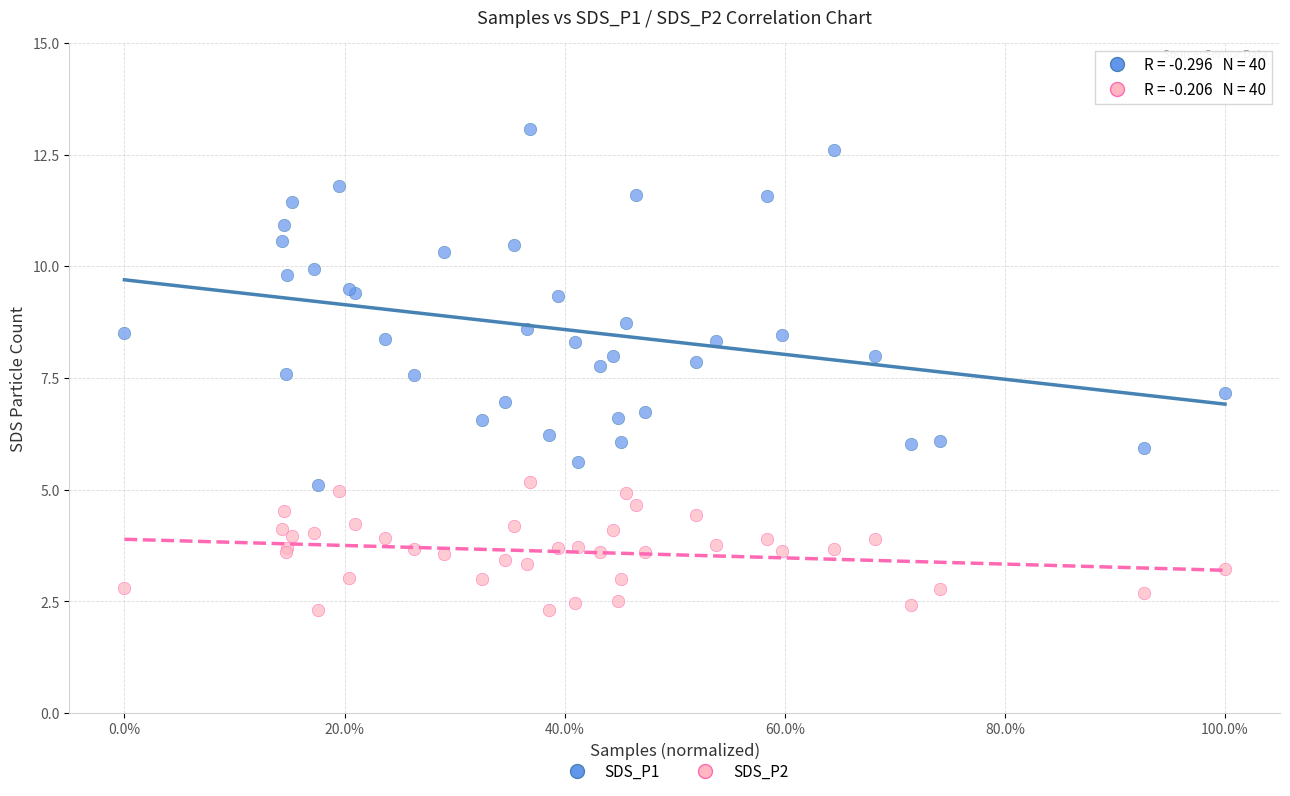

What are all the series names shown in the legend?

SDS_P1, SDS_P2